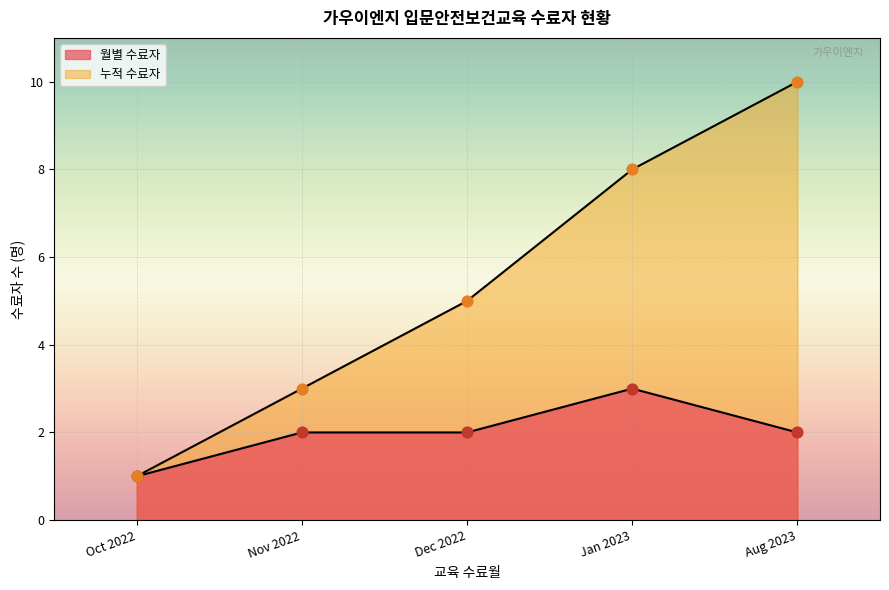

Which has a higher value, 2022-11 or 2022-12?

2022-12